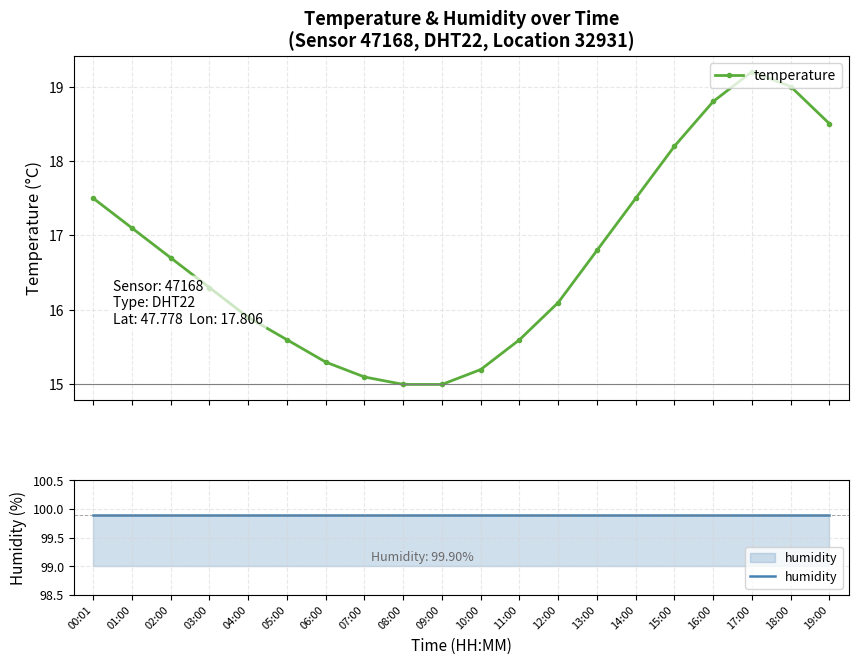

What is the label of the 18th point from the left?

17:00